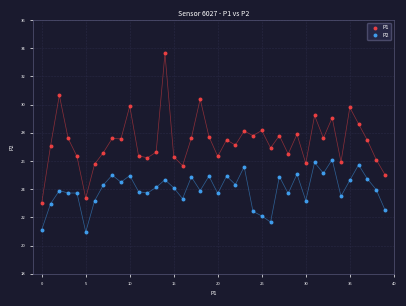

Which series contains the lowest Y value?

P2